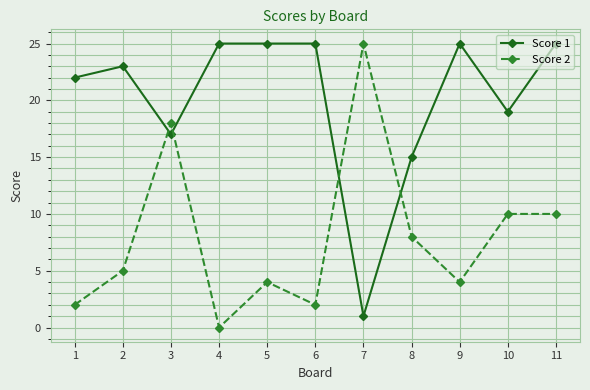

How many distinct data groups are displayed?

2